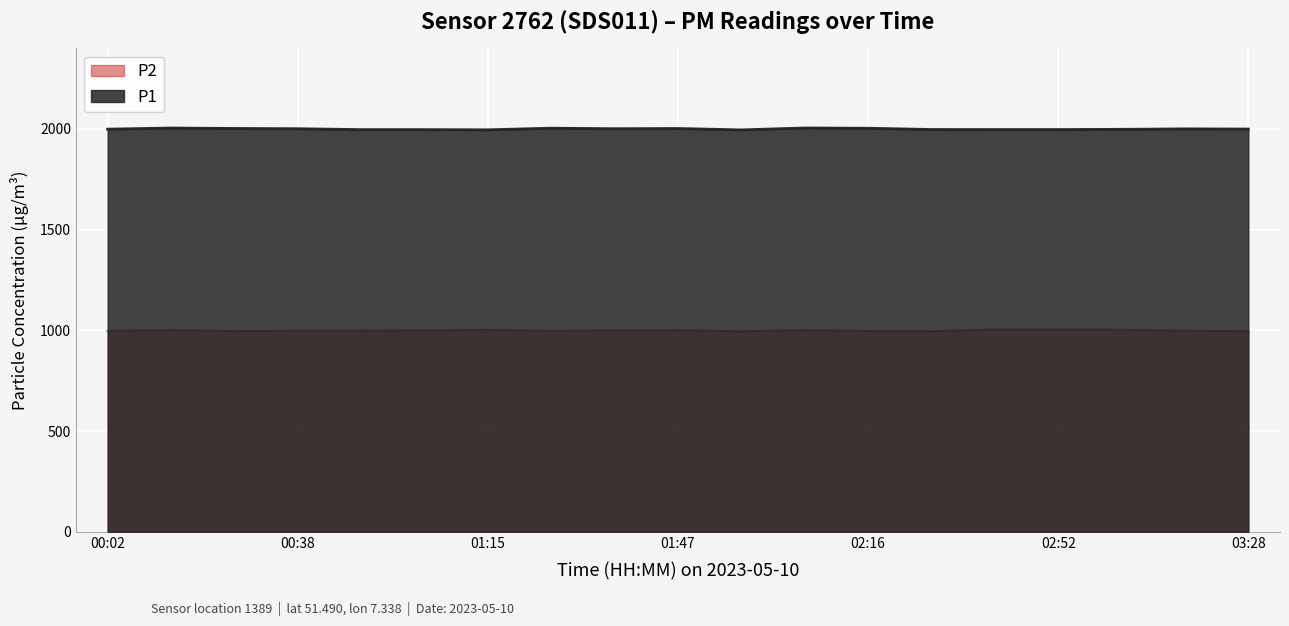

The value of P2 at 01:39 is 1785.1. True or false?

False